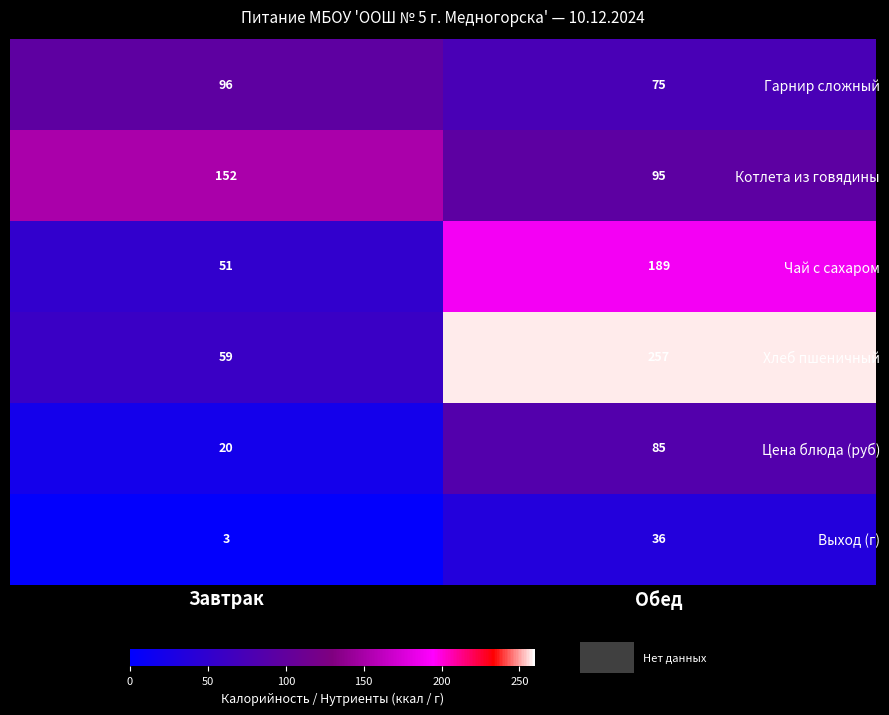

At how many categories does at least one series exceed 190?

1